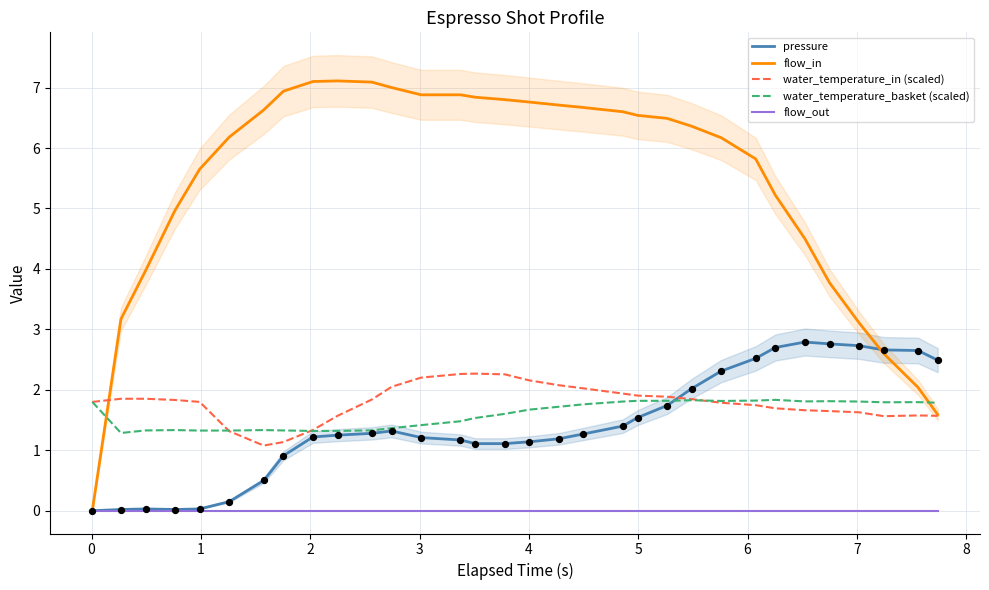

What is the highest value of the flow_in series?

7.1